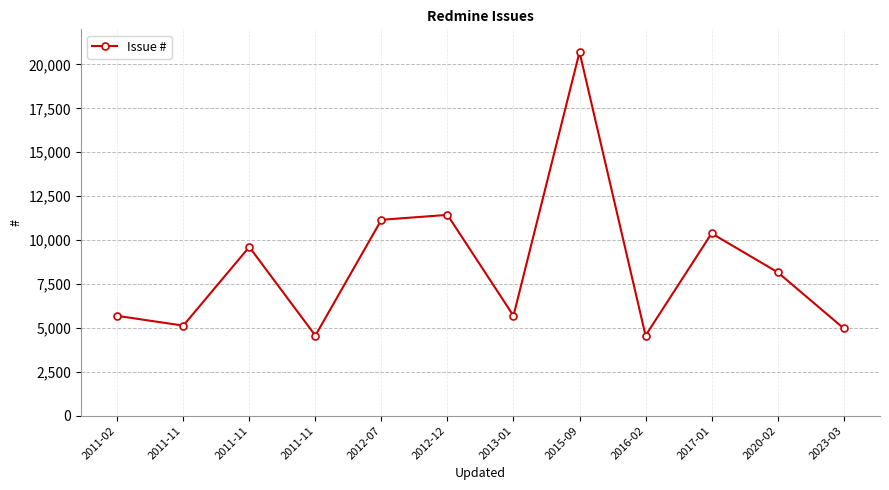

How many lines are shown in the chart?

1